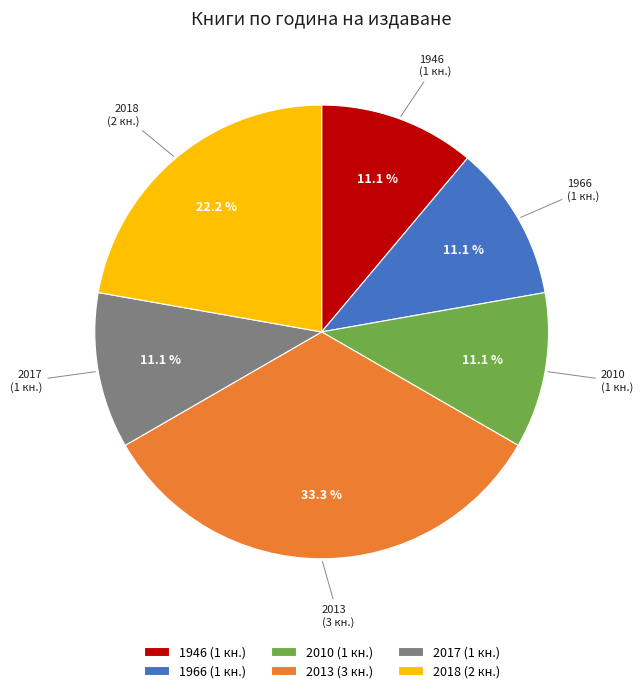

How many segments does this pie chart have?

6